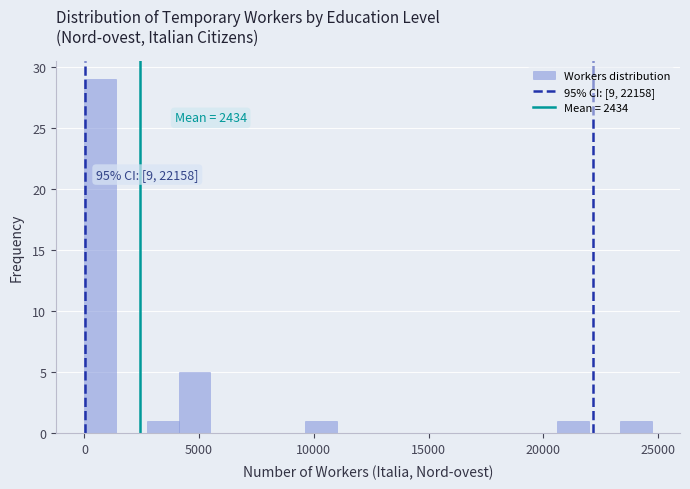

Read against the x-axis, roughly where is the centre of the tallest bar?

500